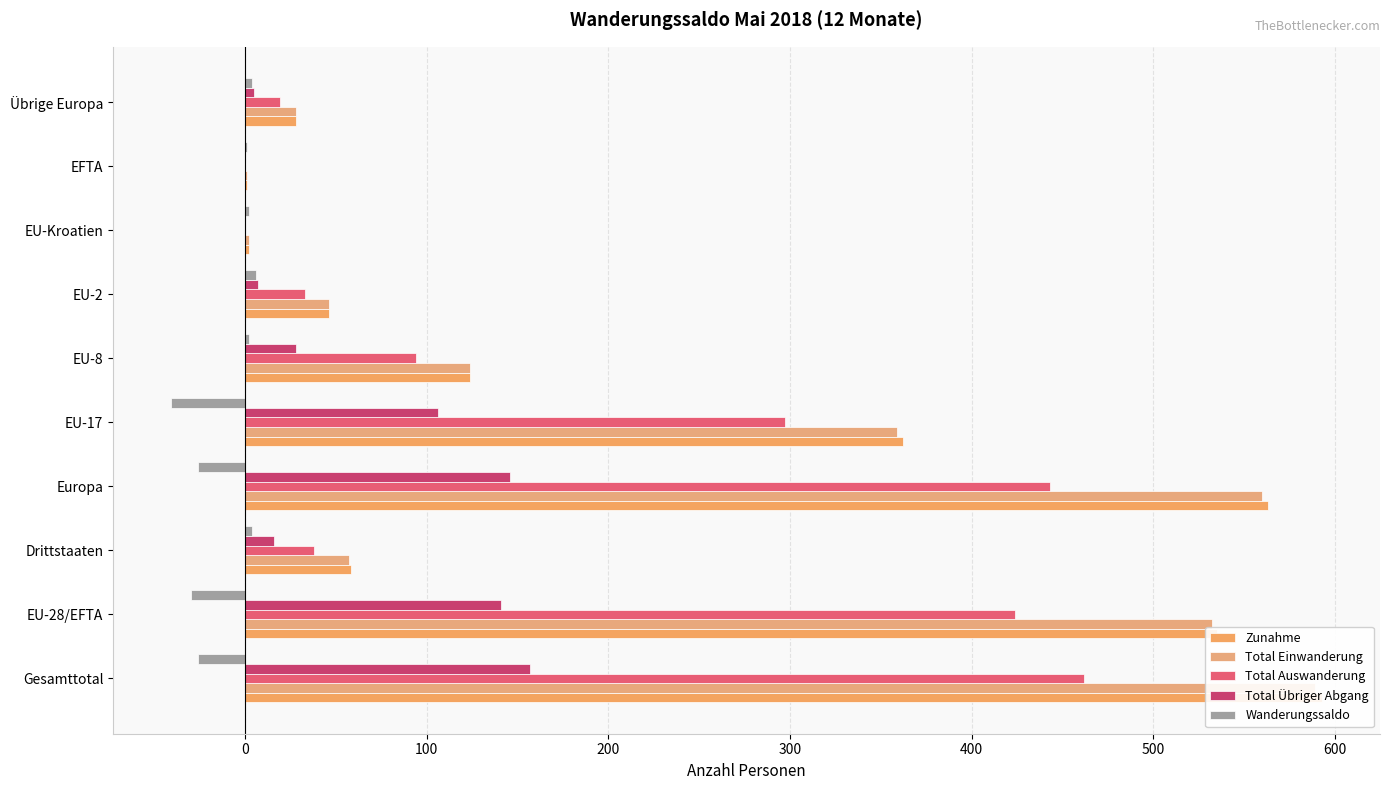

Rank the series by their maximum value, from lowest to highest.

Wanderungssaldo, Total Übriger Abgang, Total Auswanderung, Total Einwanderung, Zunahme